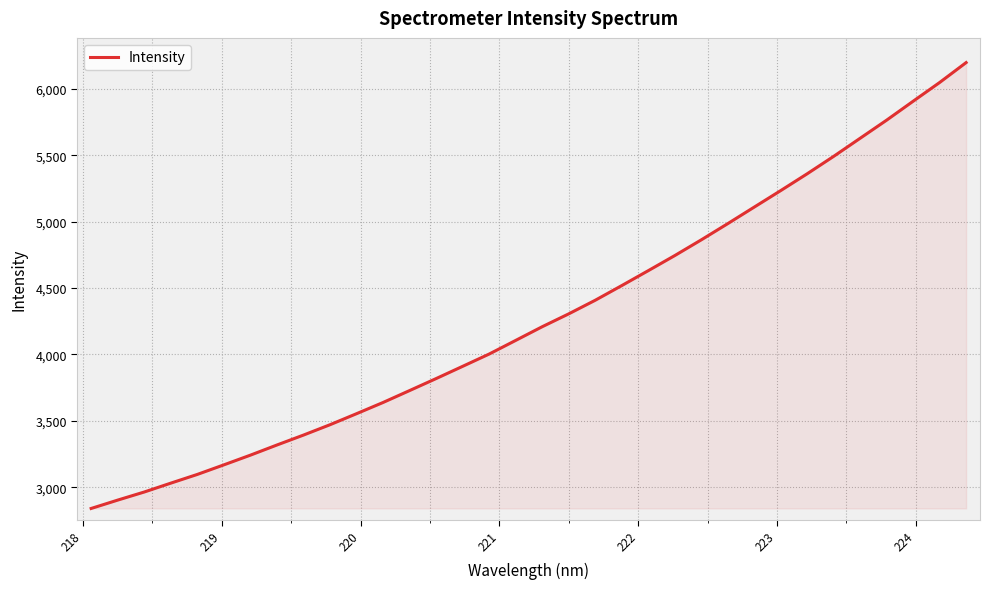

How many values are below 4208?

17